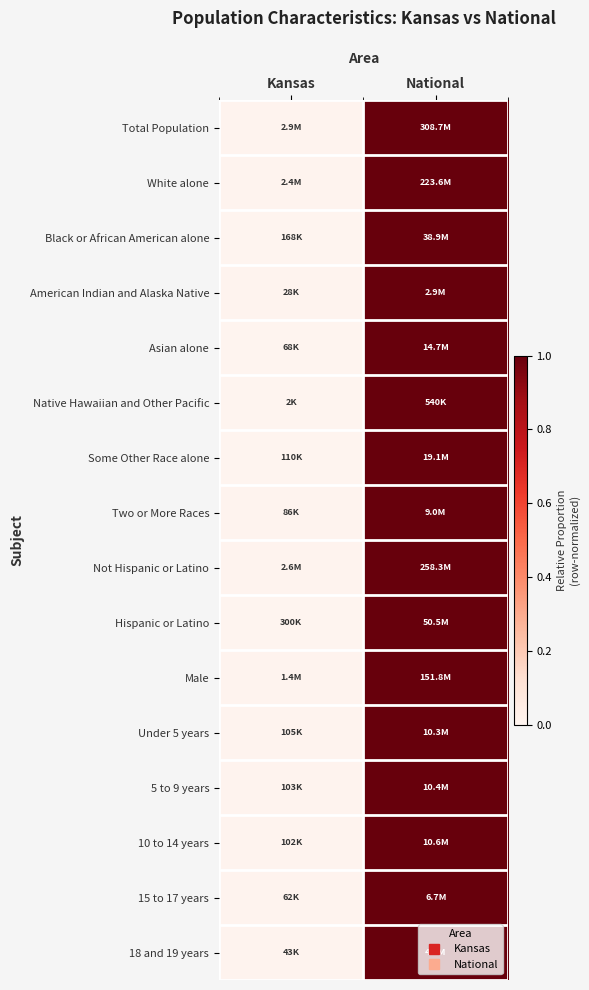

Reading left to right, transcribe all the data shown in this chart.

Total Population: Kansas=0.0	National=1.0
White alone: Kansas=0.0	National=1.0
Black or African American alone: Kansas=0.0	National=1.0
American Indian and Alaska Native: Kansas=0.0	National=1.0
Asian alone: Kansas=0.0	National=1.0
Native Hawaiian and Other Pacific: Kansas=0.0	National=1.0
Some Other Race alone: Kansas=0.0	National=1.0
Two or More Races: Kansas=0.0	National=1.0
Not Hispanic or Latino: Kansas=0.0	National=1.0
Hispanic or Latino: Kansas=0.0	National=1.0
Male: Kansas=0.0	National=1.0
Under 5 years: Kansas=0.0	National=1.0
5 to 9 years: Kansas=0.0	National=1.0
10 to 14 years: Kansas=0.0	National=1.0
15 to 17 years: Kansas=0.0	National=1.0
18 and 19 years: Kansas=0.0	National=1.0